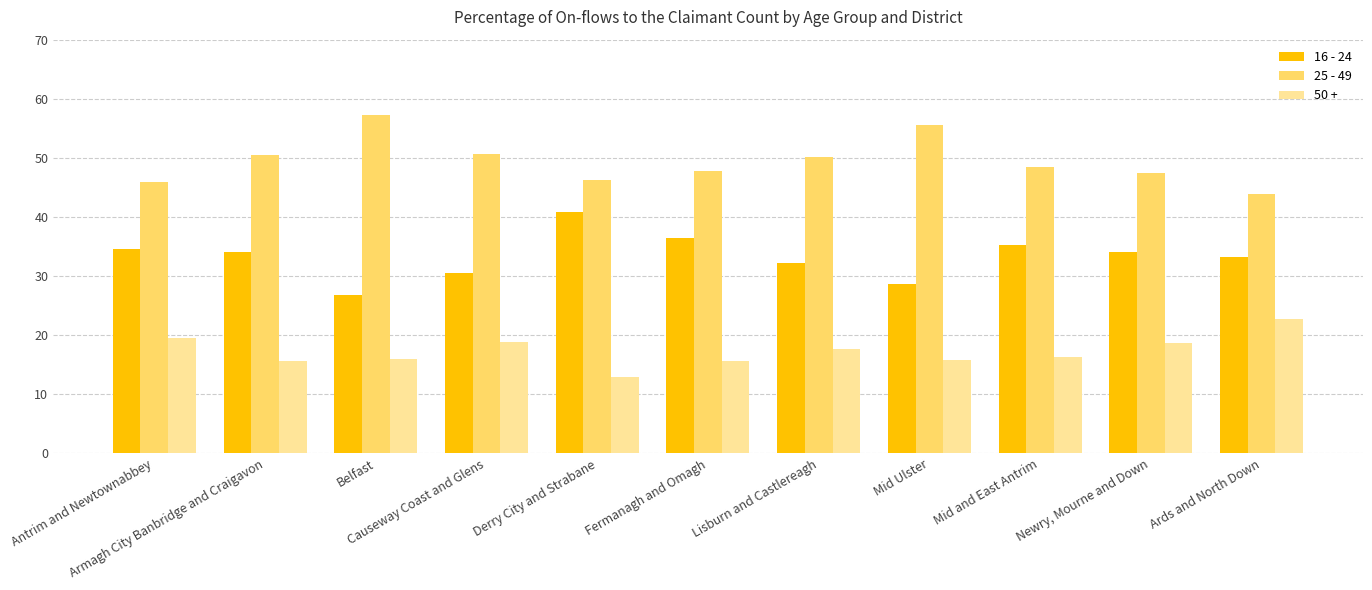

What is the total value across all series at Lisburn and Castlereagh?

100.0